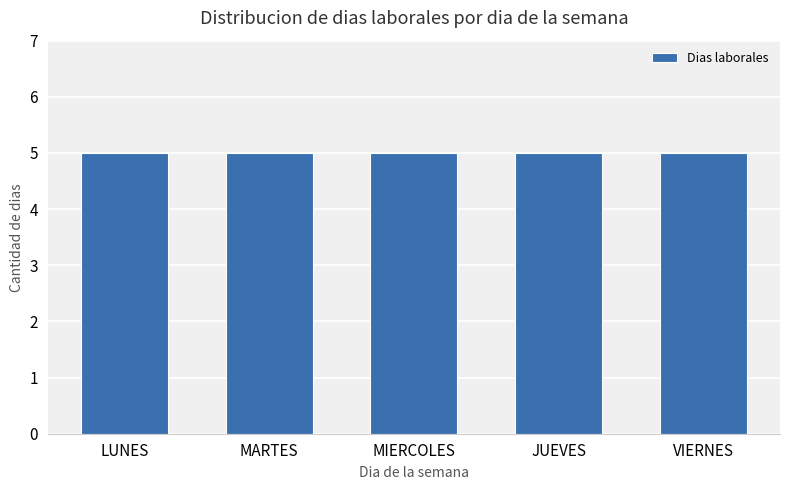

The chart shows a value of 44 at VIERNES. True or false?

False